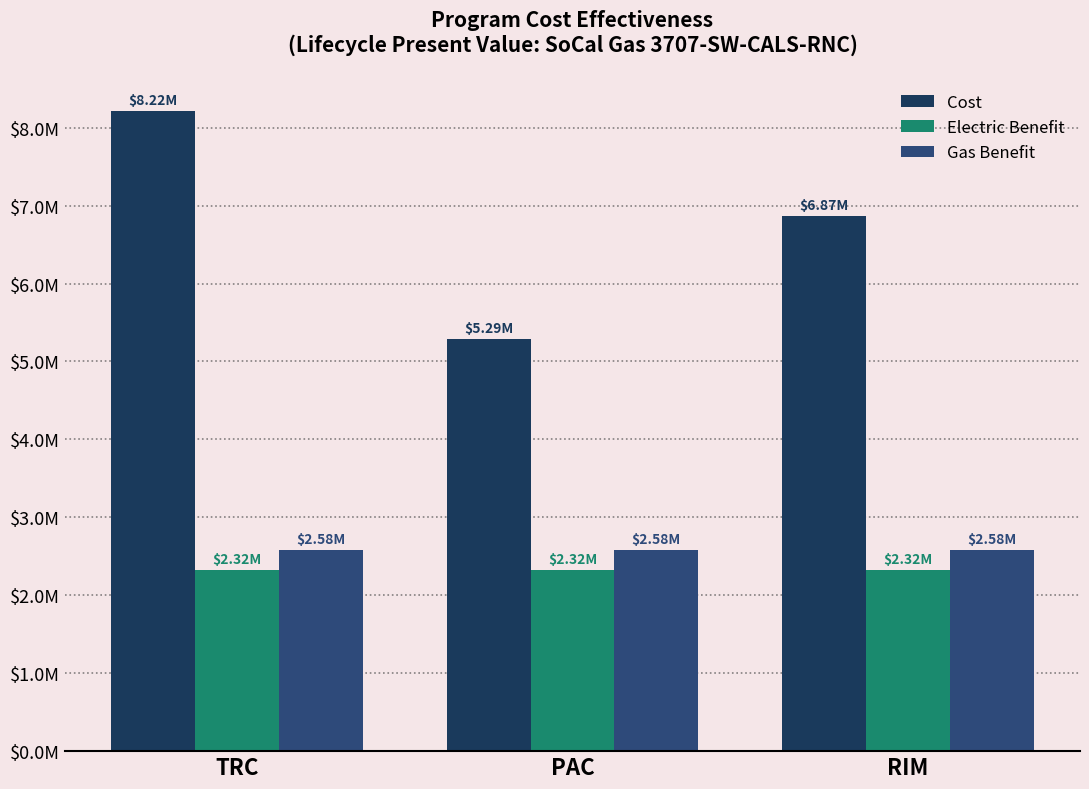

Are the bars horizontal?

No